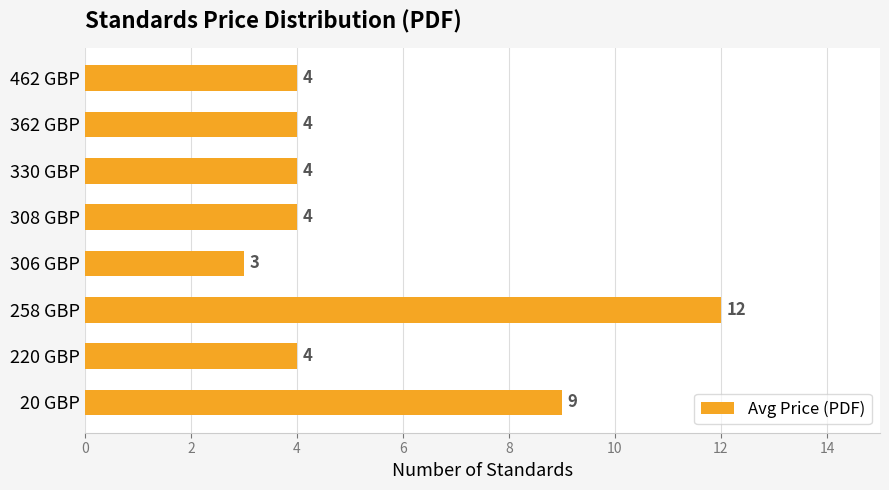

How many bars are there in total?

8